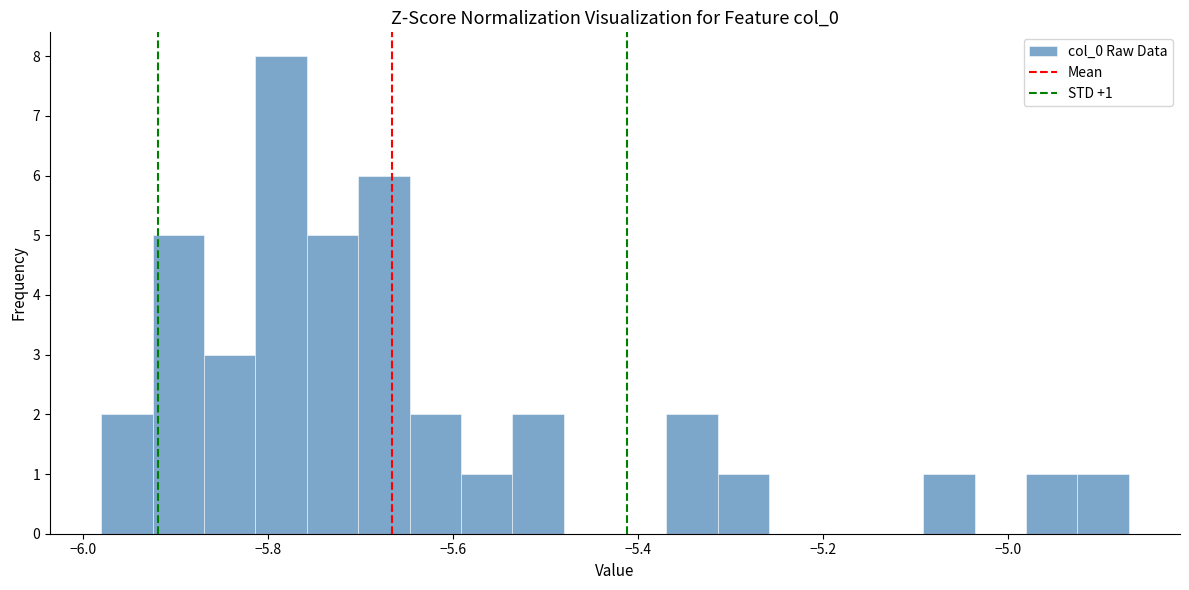

Around what value on the x-axis is the tallest bar? Give the approximate position of its centre, as read against the axis.

-5.78